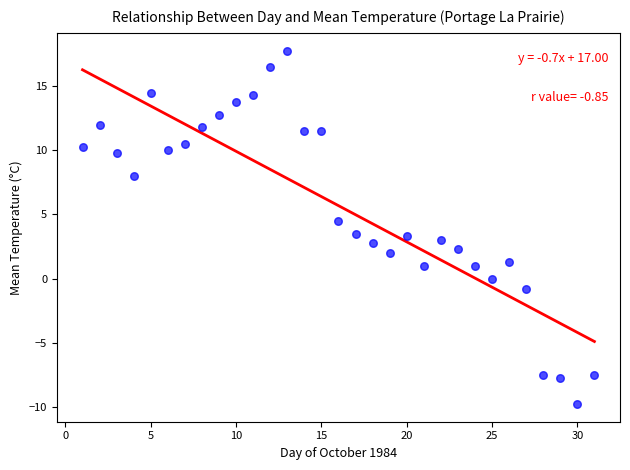

What is the range of Y values (max minus min)?

27.6